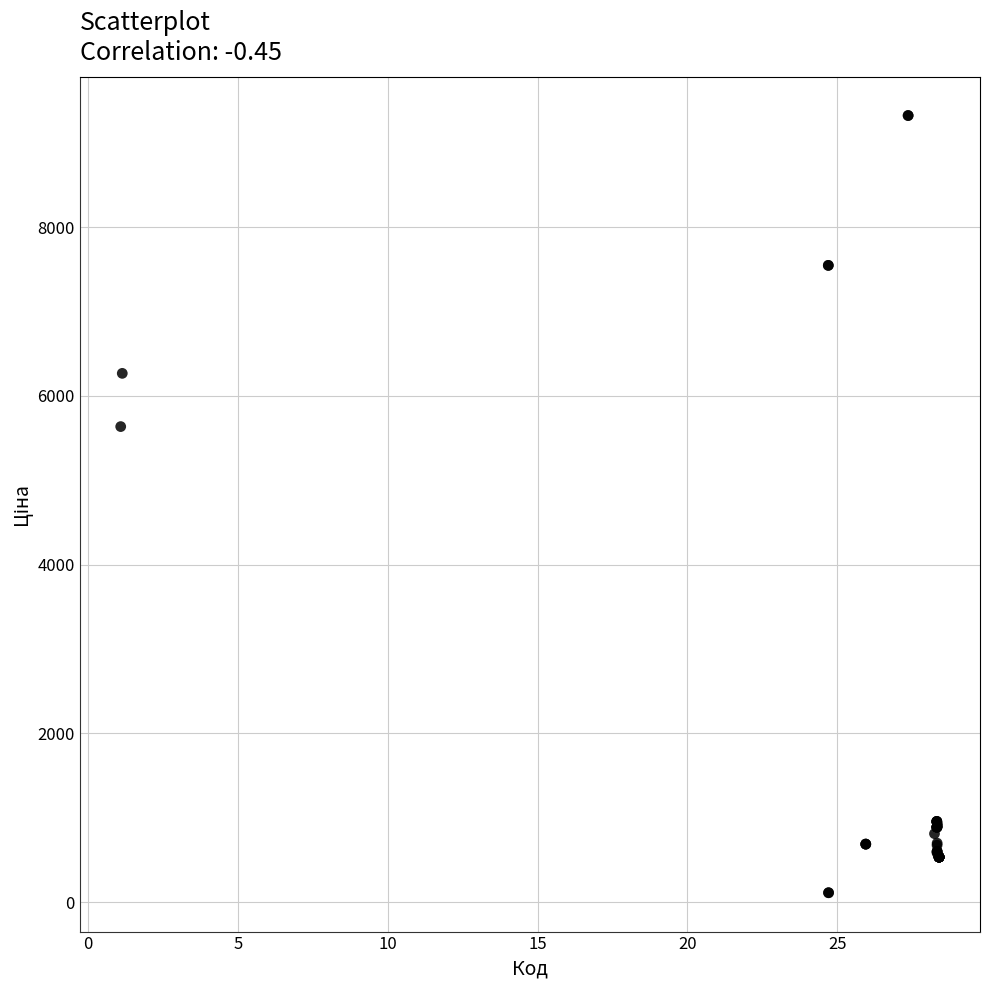

What Y value in the scatter plot is closest to 4717?

5636.0